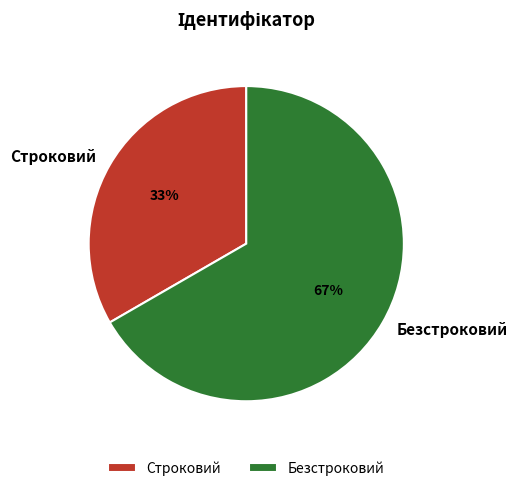

What is the ratio of the value at Строковий to the value at Безстроковий?

0.5